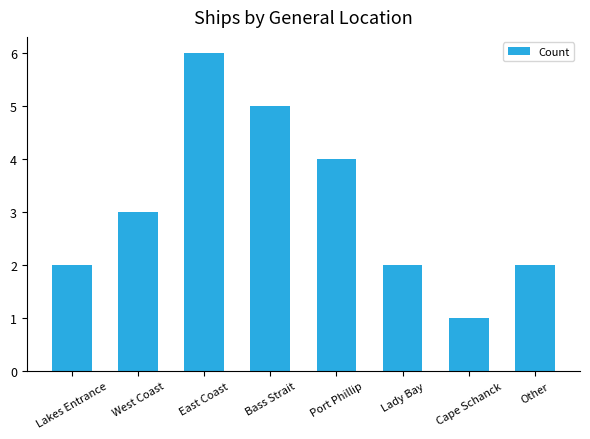

The chart shows a value of 7 at Port Phillip. True or false?

False